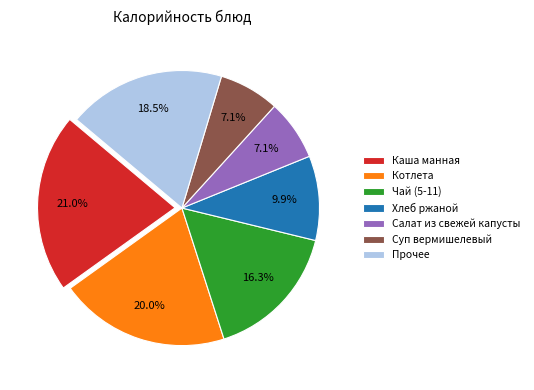

Is Чай (5-11) the majority of the pie?

No